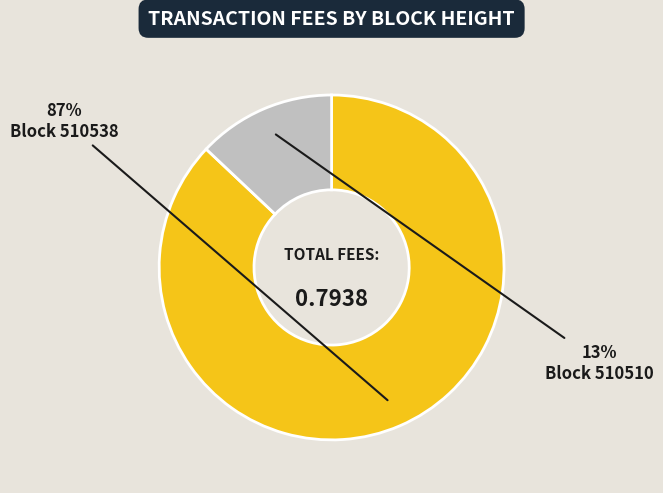

To the nearest percent, what is the average slice percentage?

50%